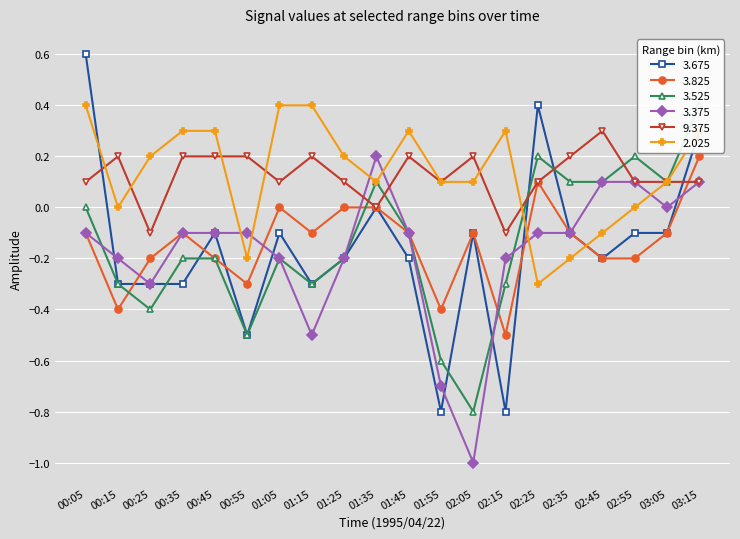

What is the average value of the 3.825 series?

-0.1